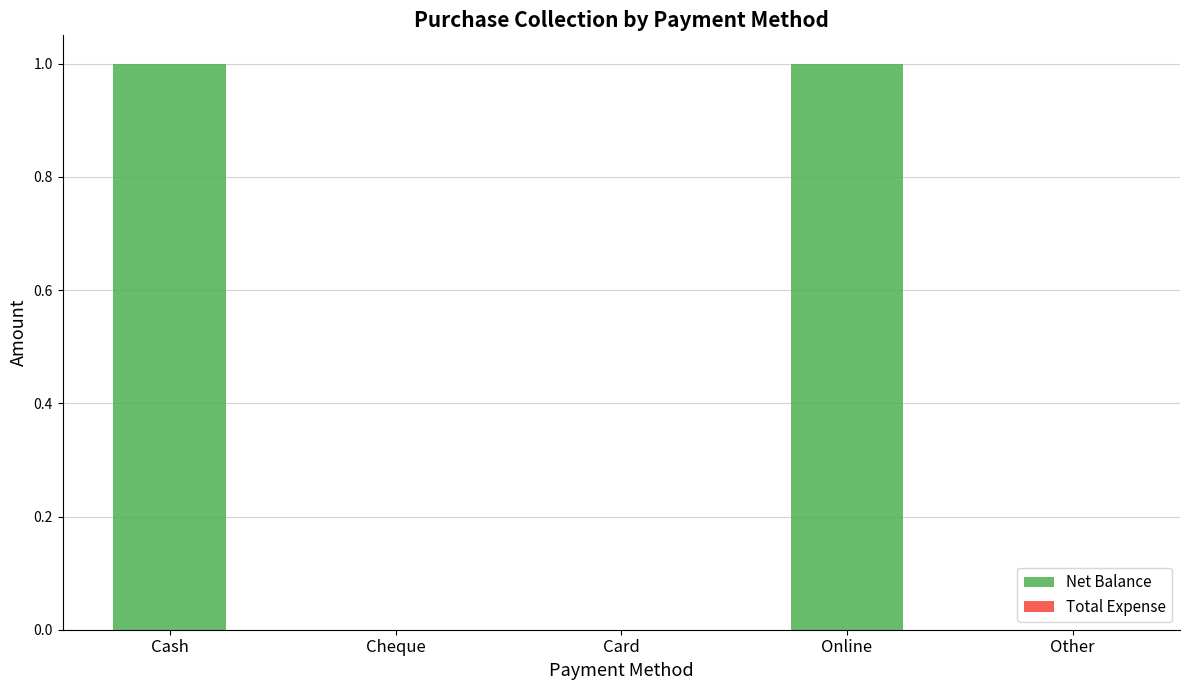

Are the bars horizontal?

No